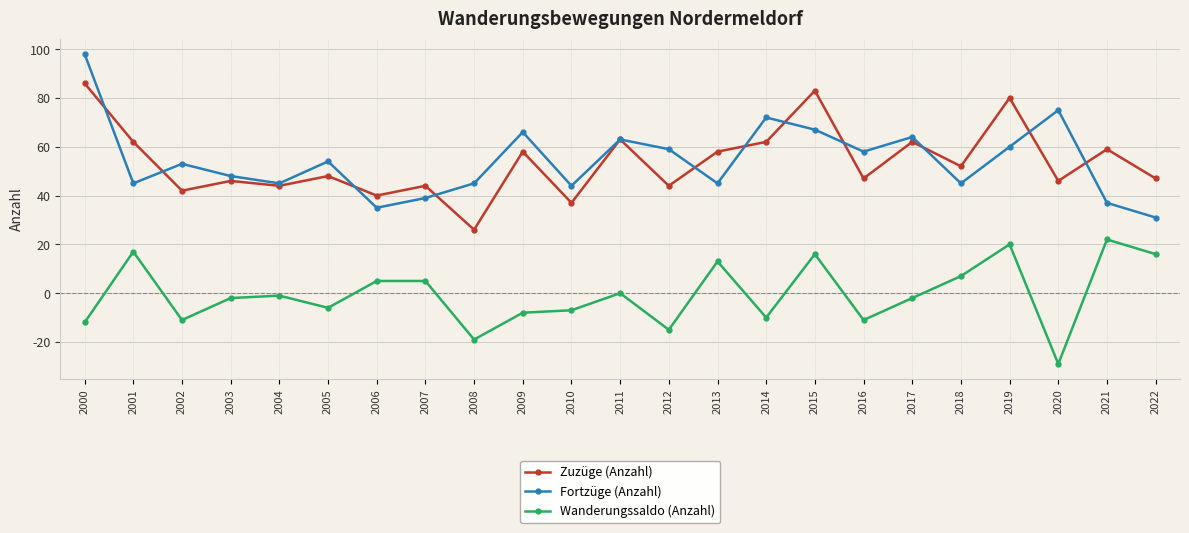

True or false: Zuzüge (Anzahl) has a value of 47 at 2022.

True